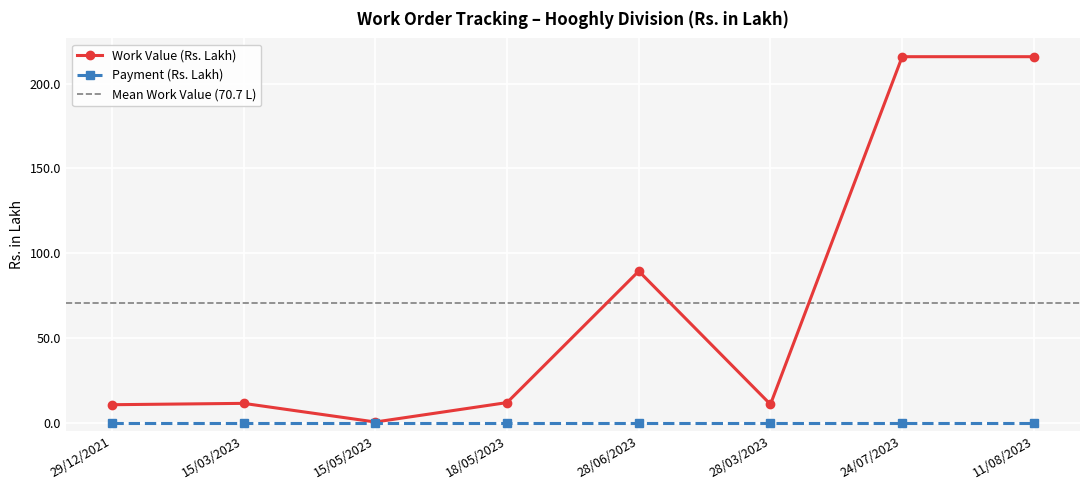

At which label is Work Value (Rs. Lakh) closest to 108?

28/06/2023